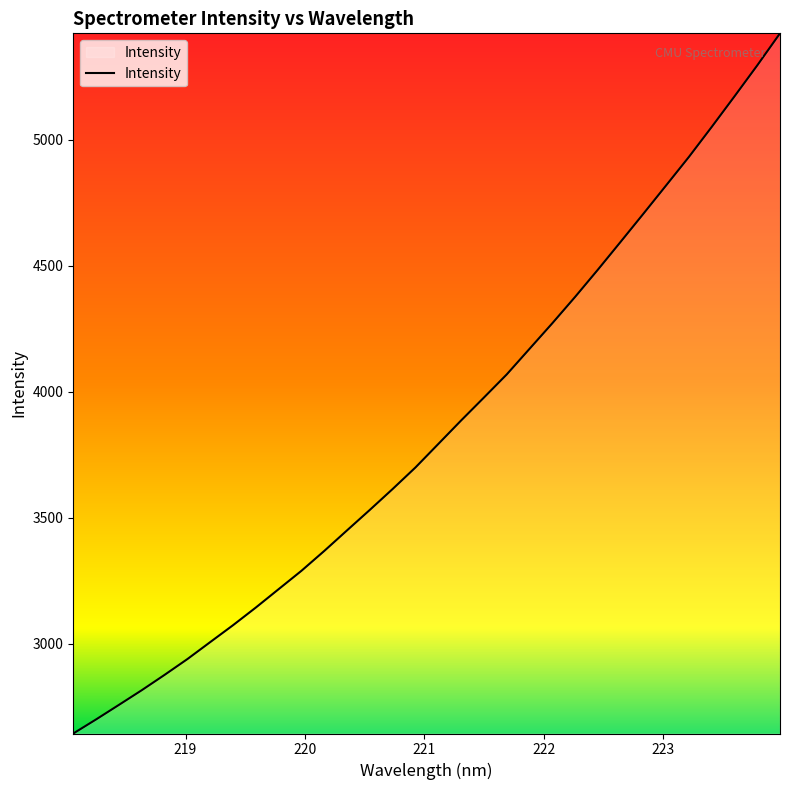

What is the difference between the maximum and minimum values?

2778.1